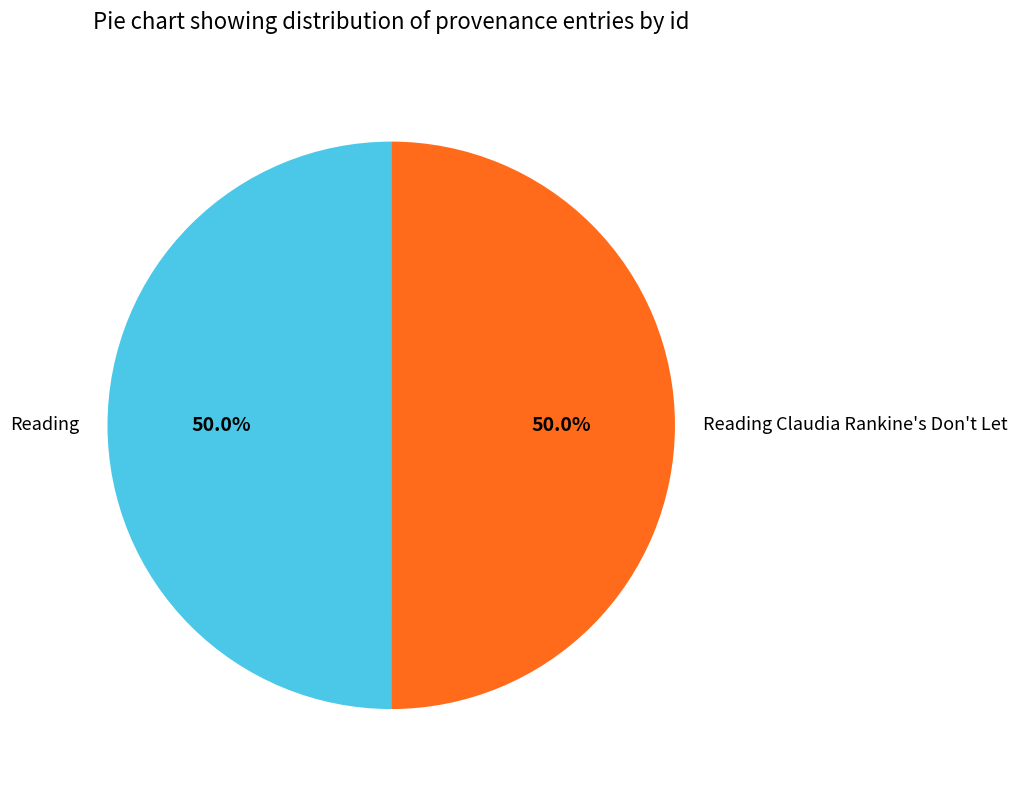

Approximately how many times larger is the value at Reading compared to Reading Claudia Rankine's Don't Let?

1.0